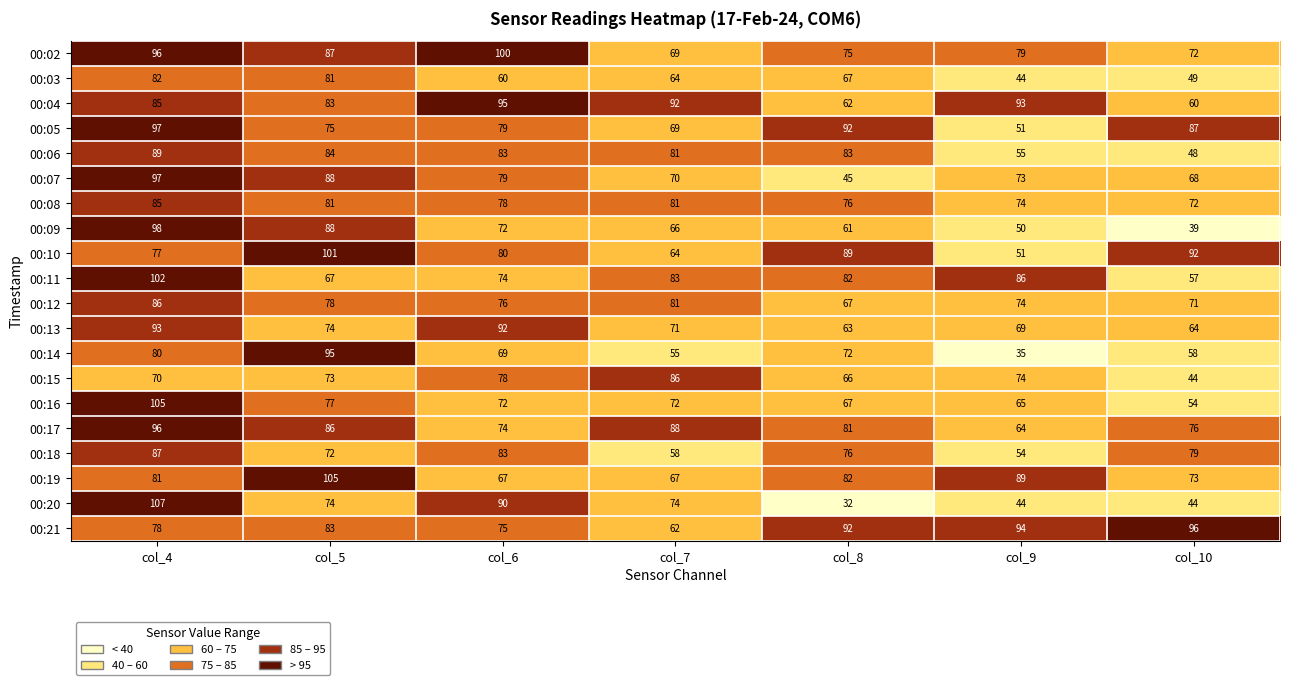

Count the 00:08 values in the range 74 to 81.

5